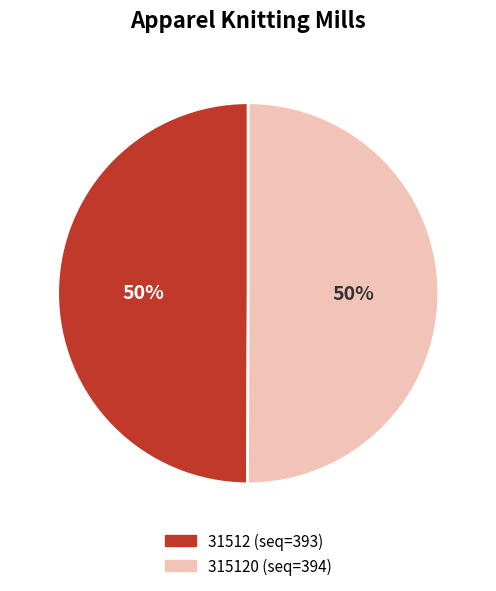

To the nearest percent, what is the average slice percentage?

50%